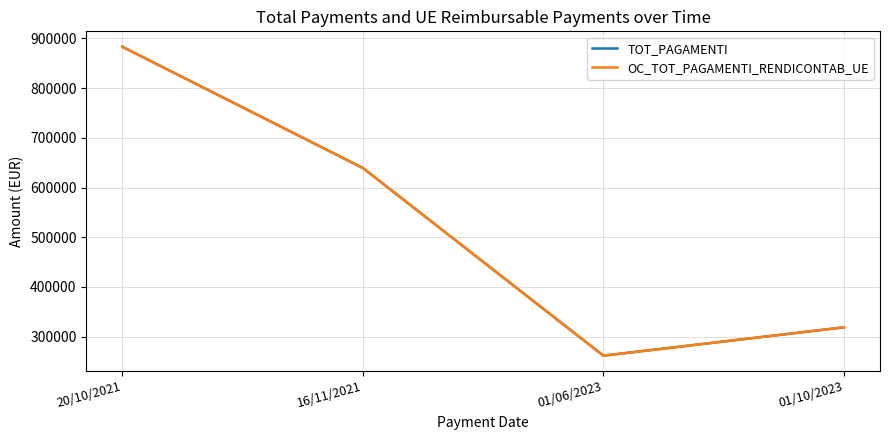

True or false: OC_TOT_PAGAMENTI_RENDICONTAB_UE and TOT_PAGAMENTI cross at least once.

False